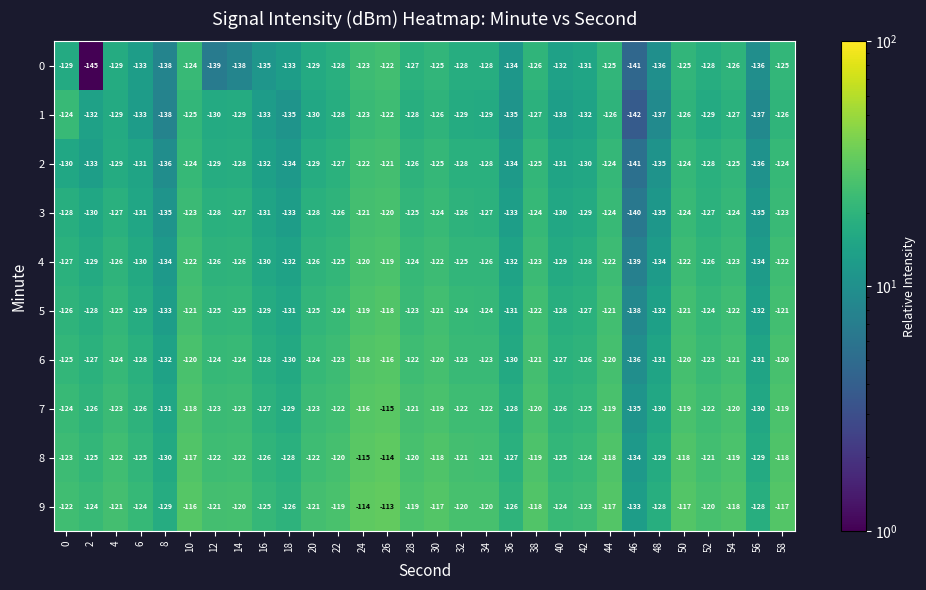

At which label does 5 reach its minimum?

46